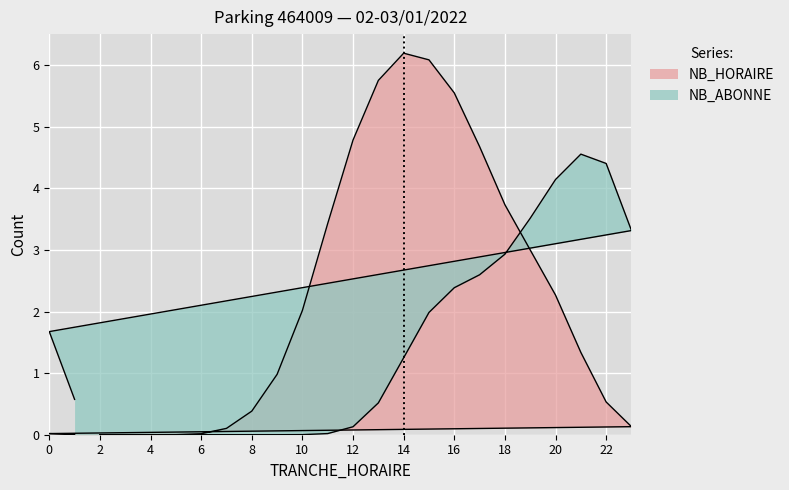

List the labels in order of value, largest first.

14, 15, 13, 16, 12, 17, 18, 11, 19, 20, 10, 21, 9, 22, 8, 23, 7, 0, 6, 1, 5, 4, 2, 3